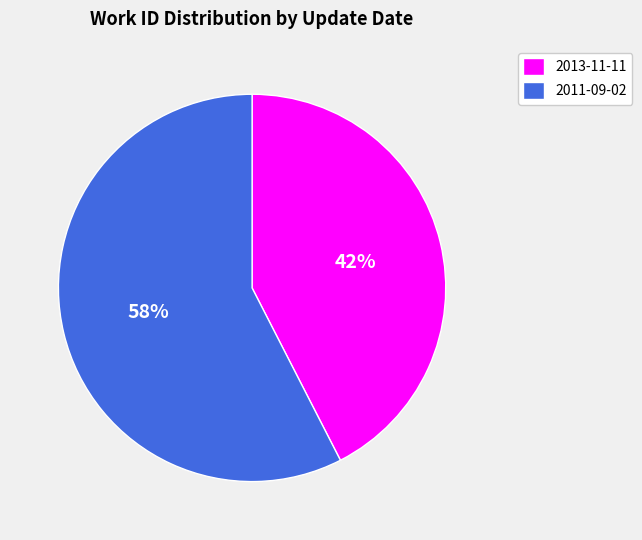

To the nearest percent, what is the average slice percentage?

50%